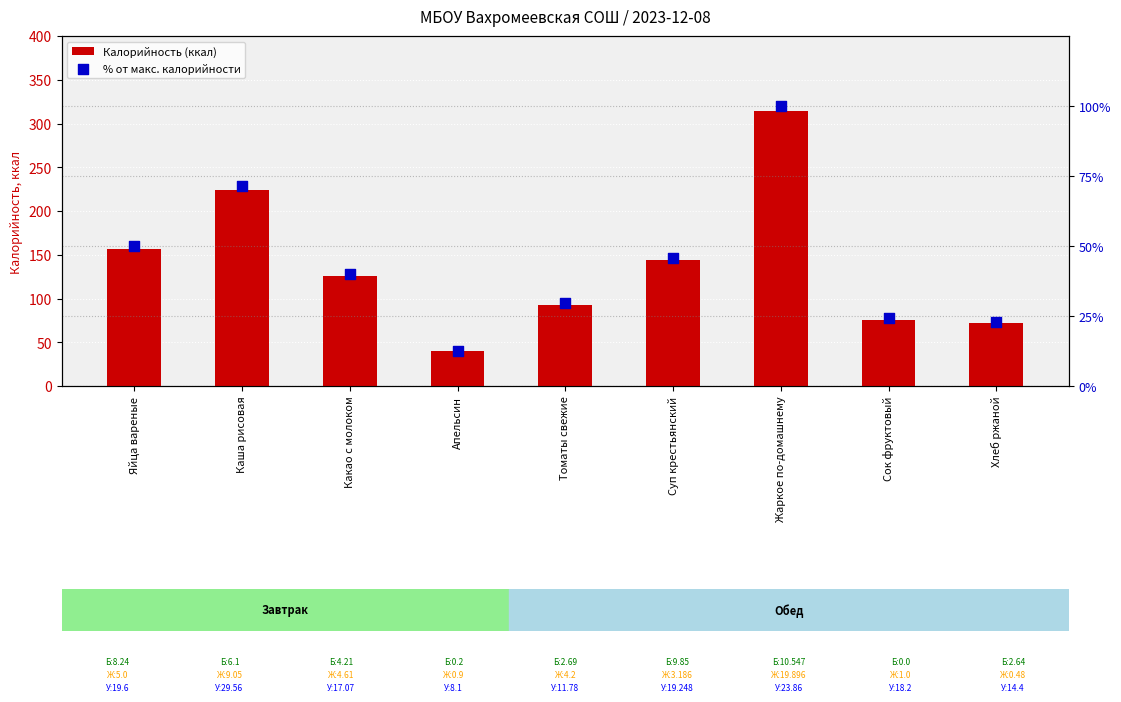

Is the value of Калорийность (ккал) at Жаркое по-домашнему greater than the value of % от макс. калорийности at Какао с молоком?

Yes